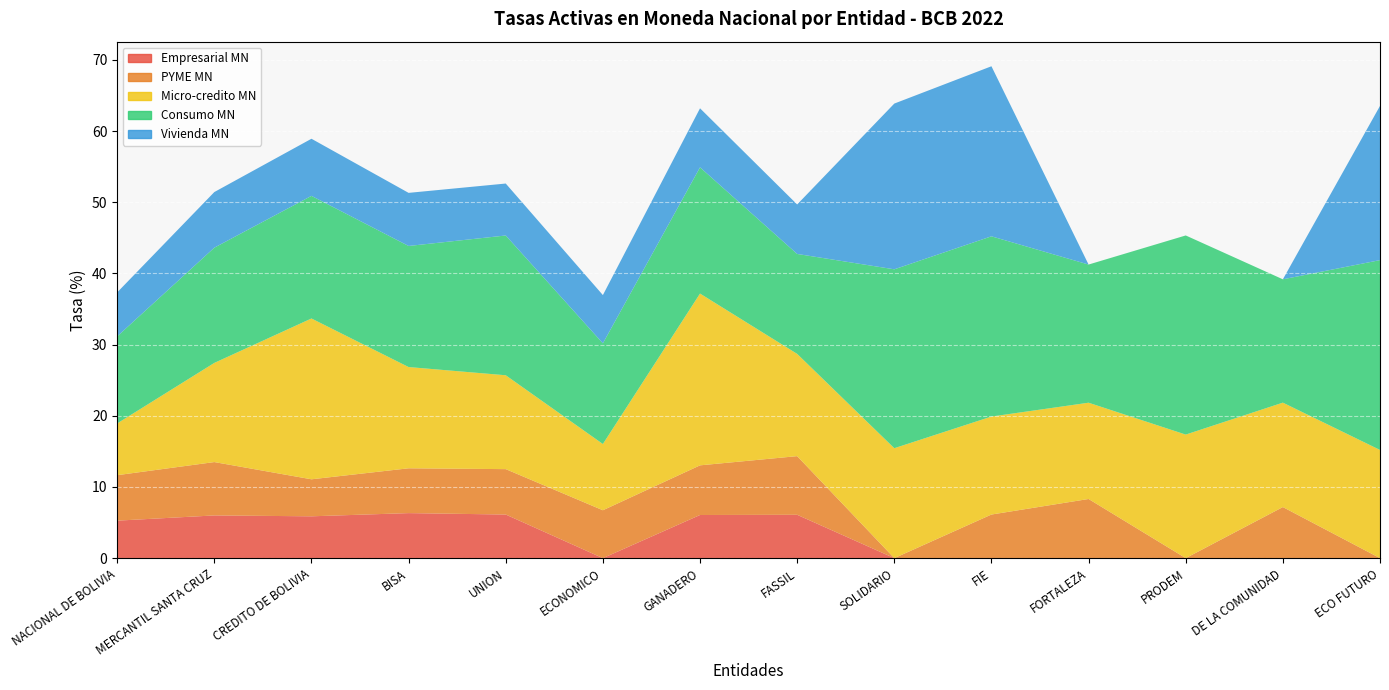

Reading right to left, what are all the values shown in this chart?

Empresarial MN: ECO FUTURO=0.0	DE LA COMUNIDAD=0.0	PRODEM=0.0	FORTALEZA=0.0	FIE=0.0	SOLIDARIO=0.0	FASSIL=6.1	GANADERO=6.1	ECONOMICO=0.0	UNION=6.1	BISA=6.3	CREDITO DE BOLIVIA=5.9	MERCANTIL SANTA CRUZ=6.0	NACIONAL DE BOLIVIA=5.3
PYME MN: ECO FUTURO=0.0	DE LA COMUNIDAD=7.2	PRODEM=0.0	FORTALEZA=8.3	FIE=6.1	SOLIDARIO=0.0	FASSIL=8.2	GANADERO=7.0	ECONOMICO=6.7	UNION=6.4	BISA=6.3	CREDITO DE BOLIVIA=5.2	MERCANTIL SANTA CRUZ=7.5	NACIONAL DE BOLIVIA=6.4
Micro-credito MN: ECO FUTURO=15.2	DE LA COMUNIDAD=14.7	PRODEM=17.4	FORTALEZA=13.5	FIE=13.8	SOLIDARIO=15.4	FASSIL=14.4	GANADERO=24.1	ECONOMICO=9.3	UNION=13.2	BISA=14.2	CREDITO DE BOLIVIA=22.6	MERCANTIL SANTA CRUZ=13.9	NACIONAL DE BOLIVIA=7.3
Consumo MN: ECO FUTURO=26.7	DE LA COMUNIDAD=17.3	PRODEM=28.0	FORTALEZA=19.4	FIE=25.3	SOLIDARIO=25.1	FASSIL=14.0	GANADERO=17.7	ECONOMICO=14.1	UNION=19.6	BISA=17.0	CREDITO DE BOLIVIA=17.2	MERCANTIL SANTA CRUZ=16.2	NACIONAL DE BOLIVIA=12.2
Vivienda MN: ECO FUTURO=21.7	DE LA COMUNIDAD=0.0	PRODEM=0.0	FORTALEZA=0.0	FIE=23.9	SOLIDARIO=23.3	FASSIL=7.0	GANADERO=8.3	ECONOMICO=6.8	UNION=7.3	BISA=7.5	CREDITO DE BOLIVIA=8.0	MERCANTIL SANTA CRUZ=7.8	NACIONAL DE BOLIVIA=6.2